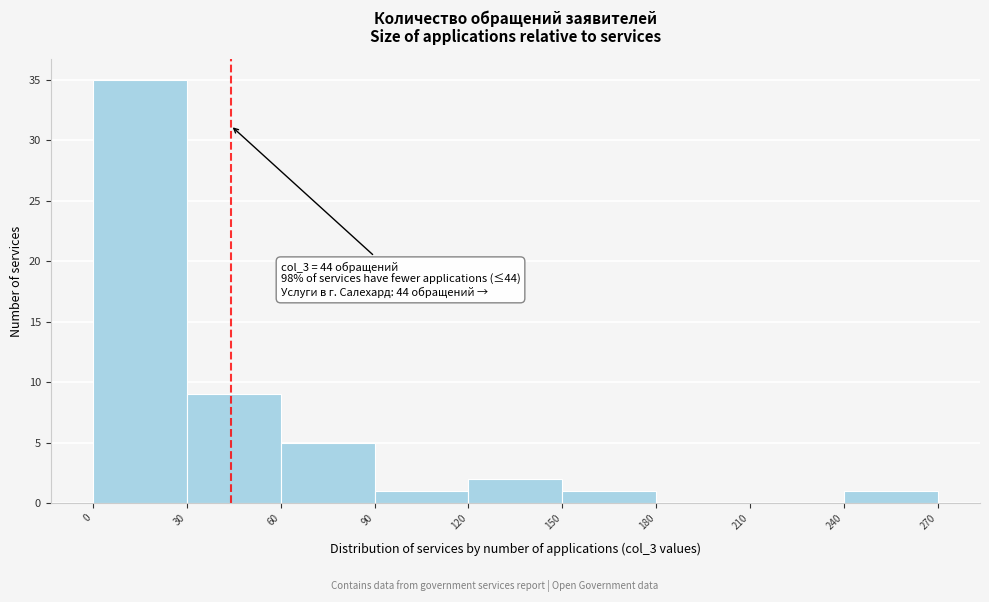

Which range on the x-axis has the tallest bar?

0 to 30